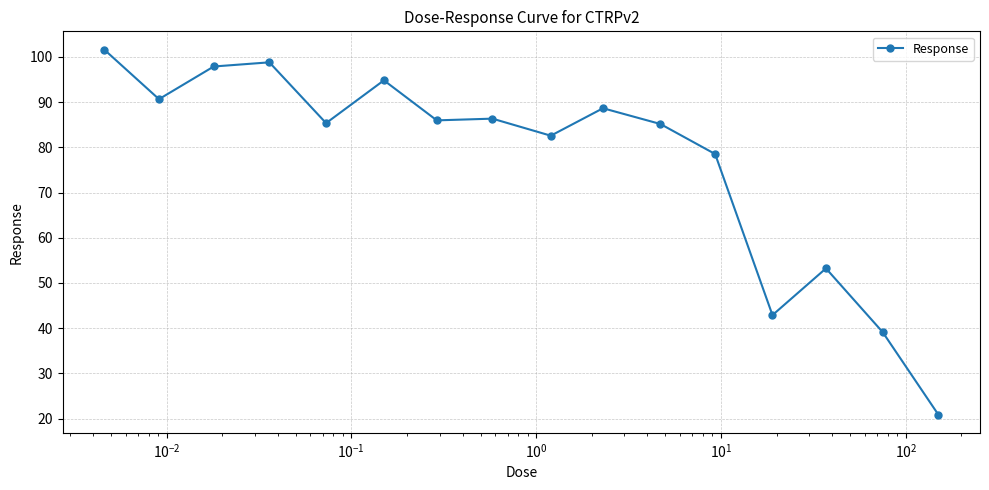

What is the smallest value displayed?

20.9